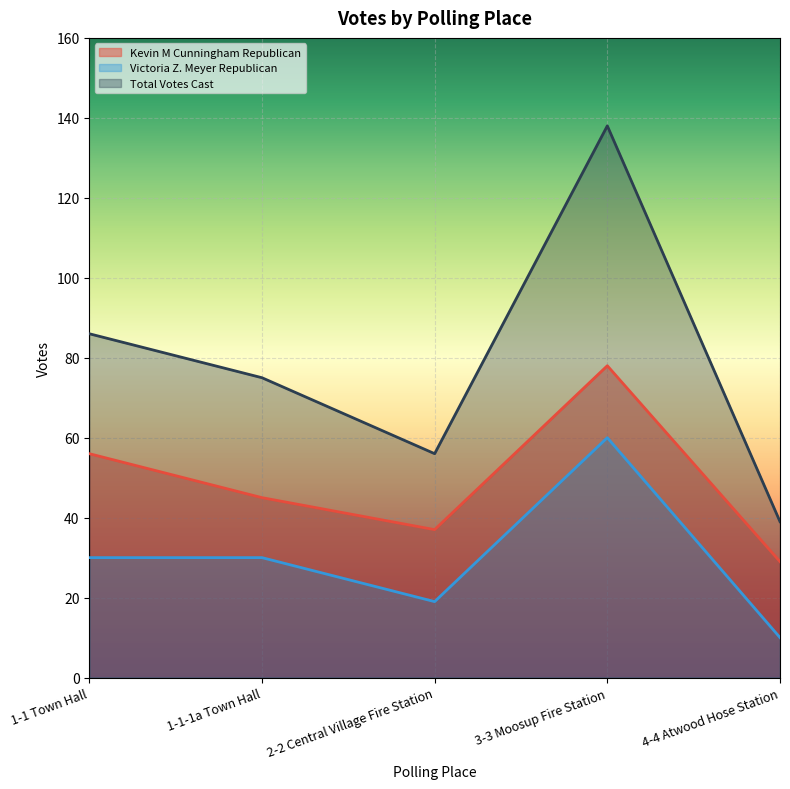

Between 4-4 Atwood Hose Station and 3-3 Moosup Fire Station, which is larger?

3-3 Moosup Fire Station